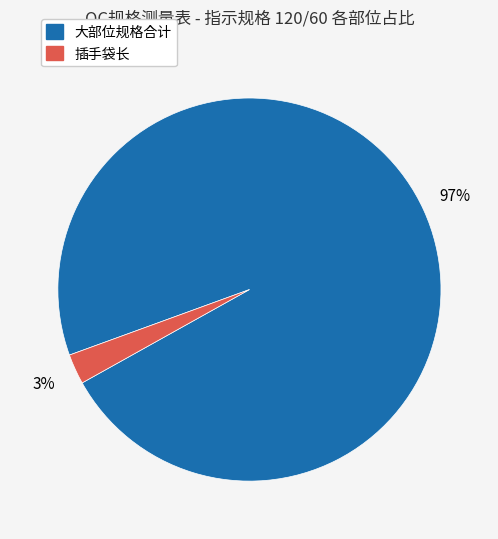

To the nearest percent, what is the combined percentage of 大部位规格合计 and 插手袋长?

100%